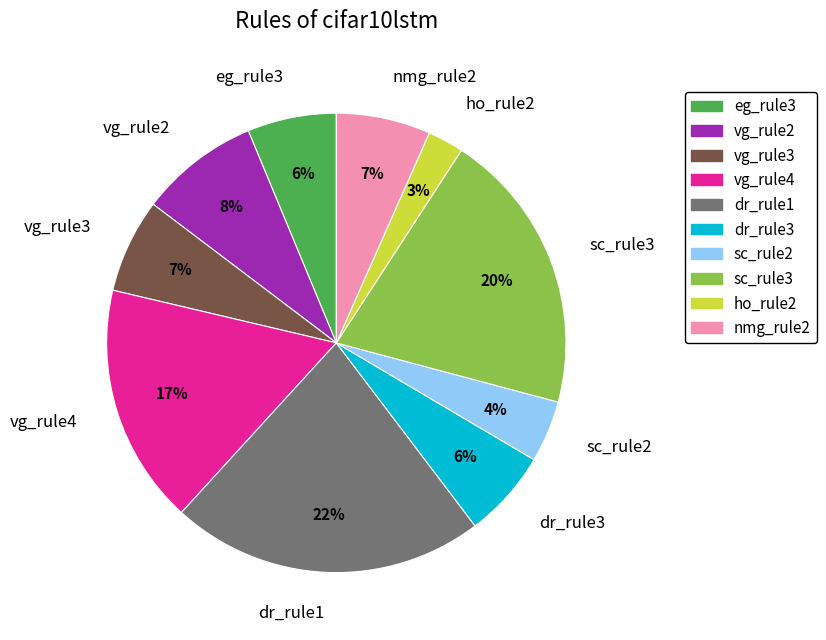

What percentage is the sc_rule2 slice, to the nearest percent?

4%